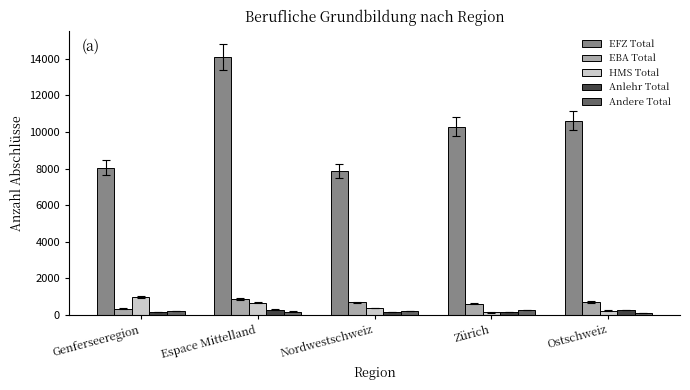

At how many categories does at least one series exceed 3501?

5